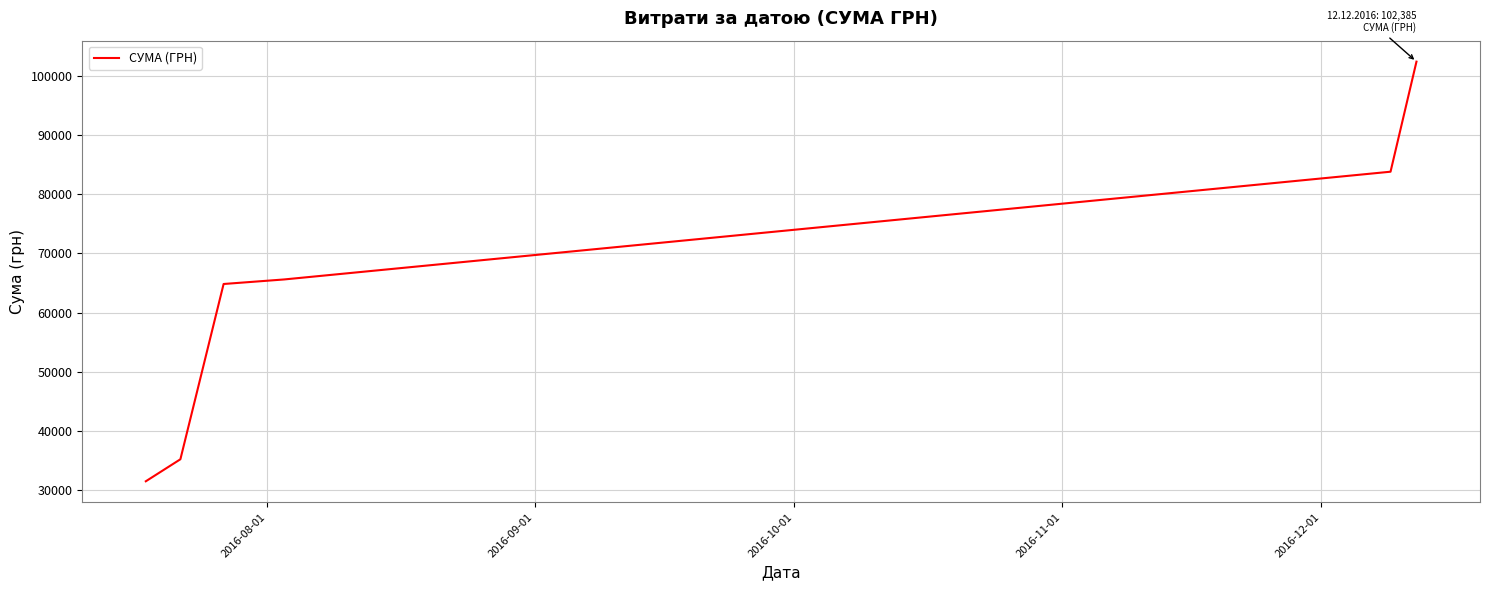

What is the difference between the second highest and minimum values?

52264.0